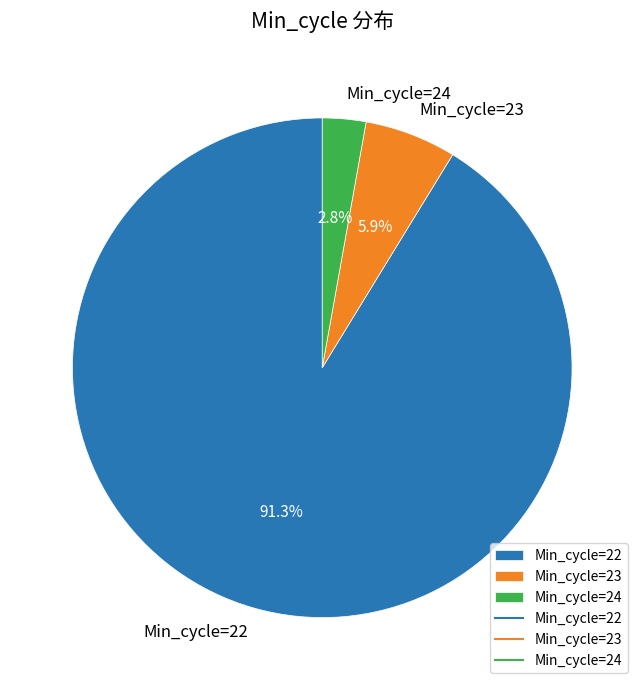

Between Min_cycle=23 and Min_cycle=22, which is larger?

Min_cycle=22